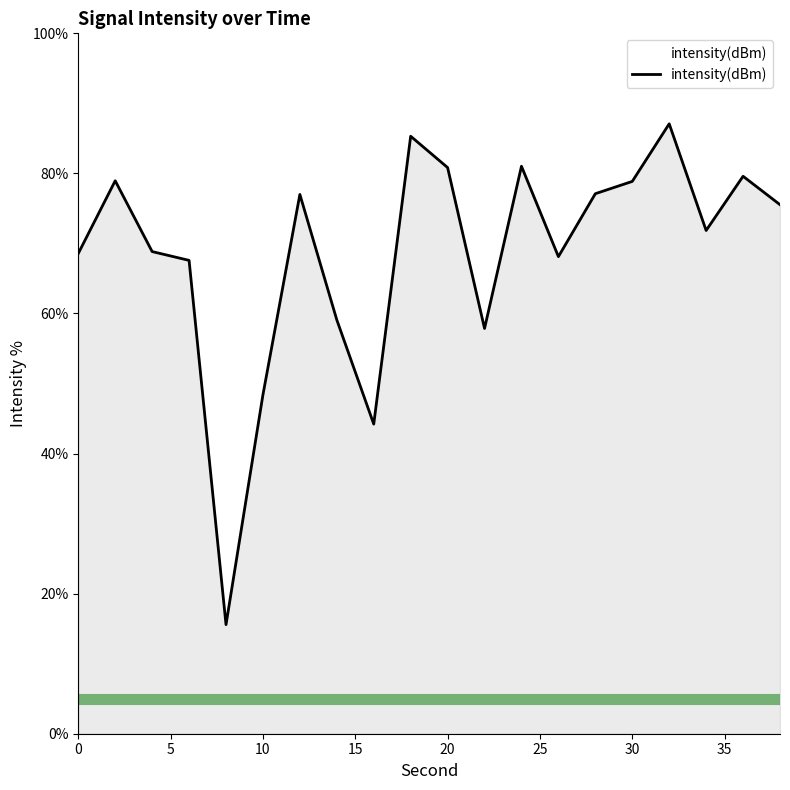

What is the maximum value shown in the chart?

87.1